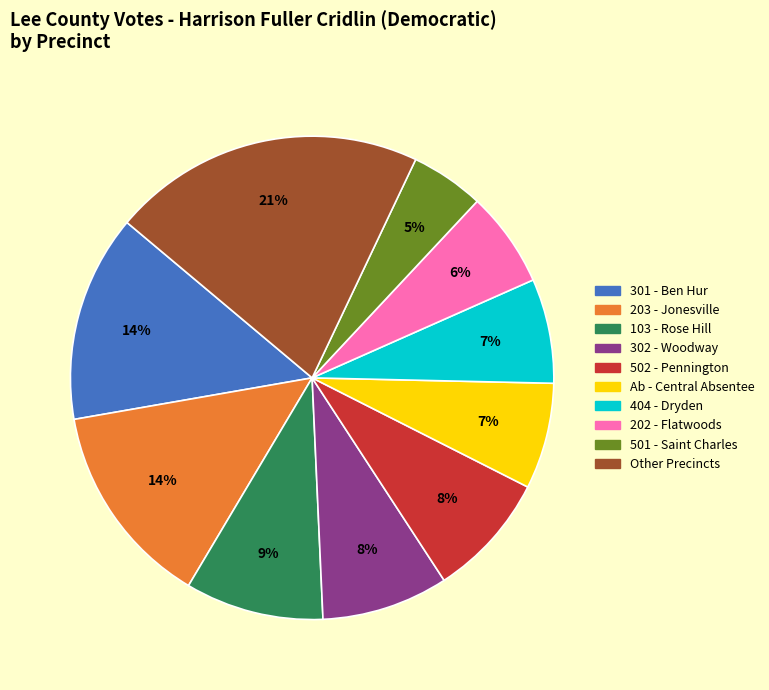

To the nearest percent, what is the average slice percentage?

10%